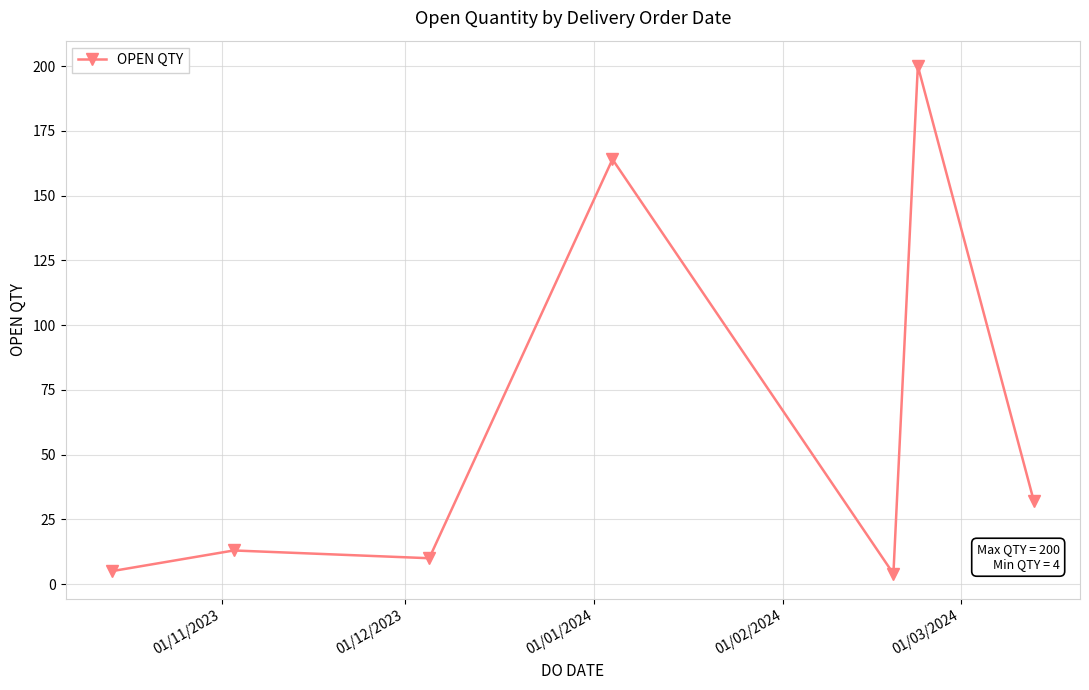

How many lines are shown in the chart?

1